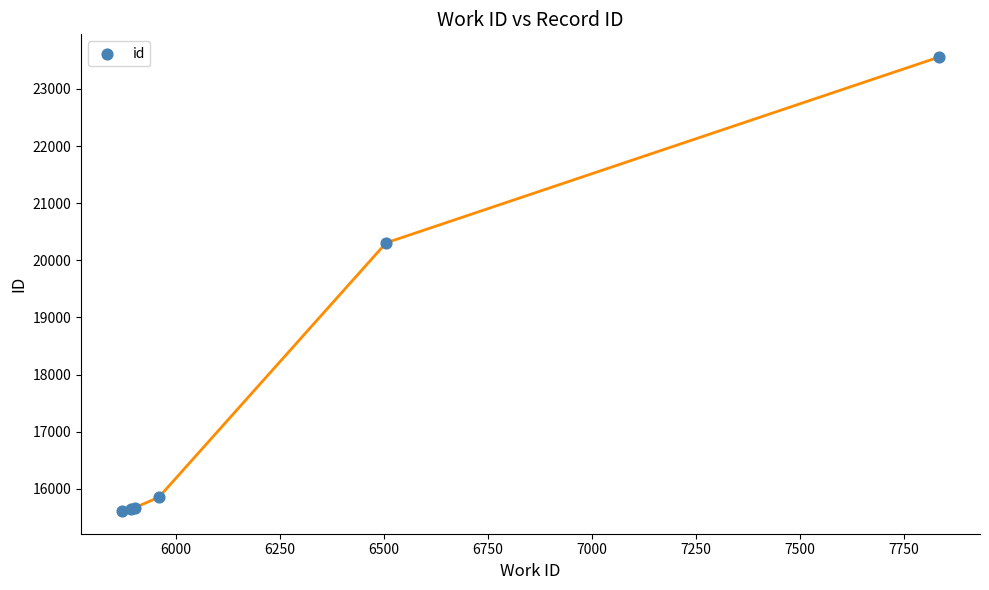

What Y value in the scatter plot is closest to 19584?

20305